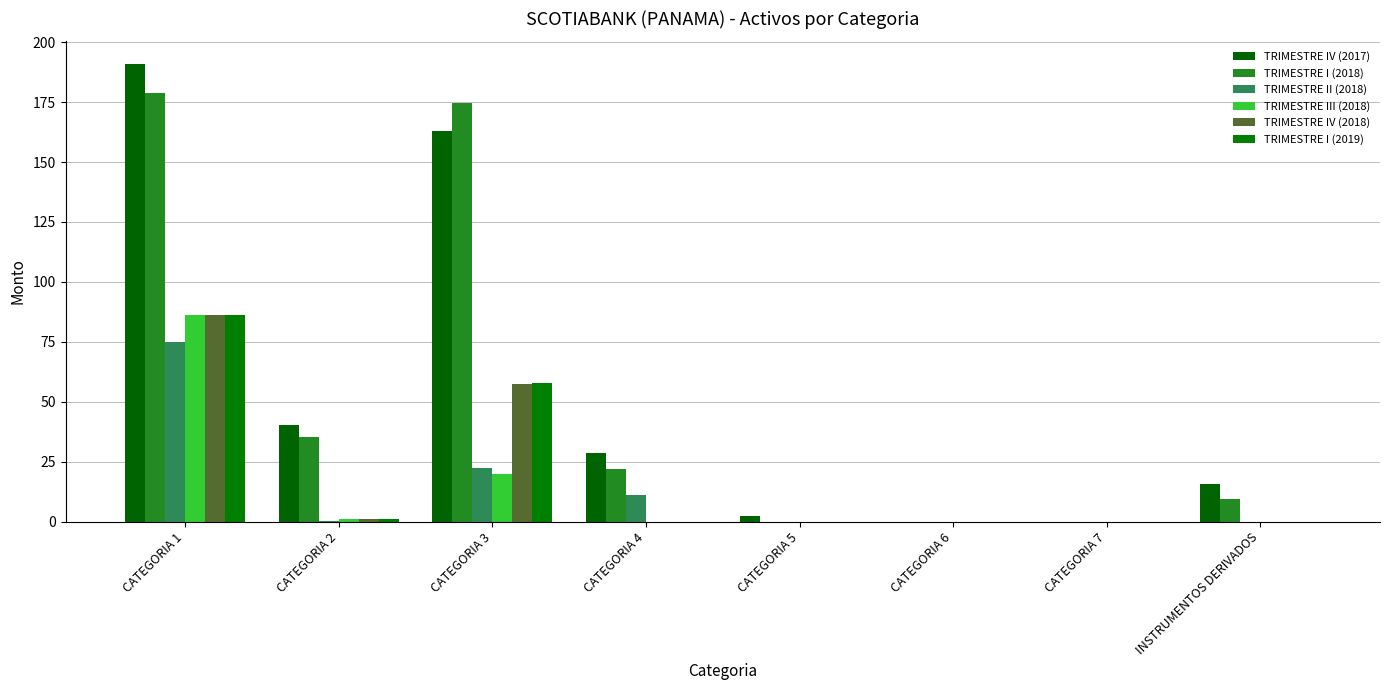

What is the label of the 2nd bar from the left?

CATEGORIA 2